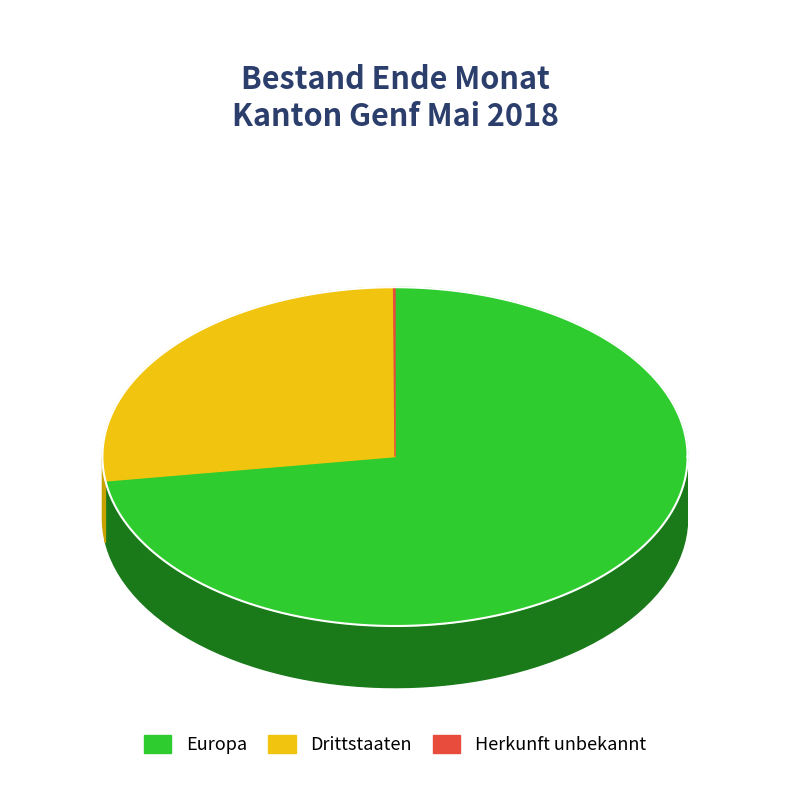

Does Herkunft unbekannt represent more than half of the total?

No